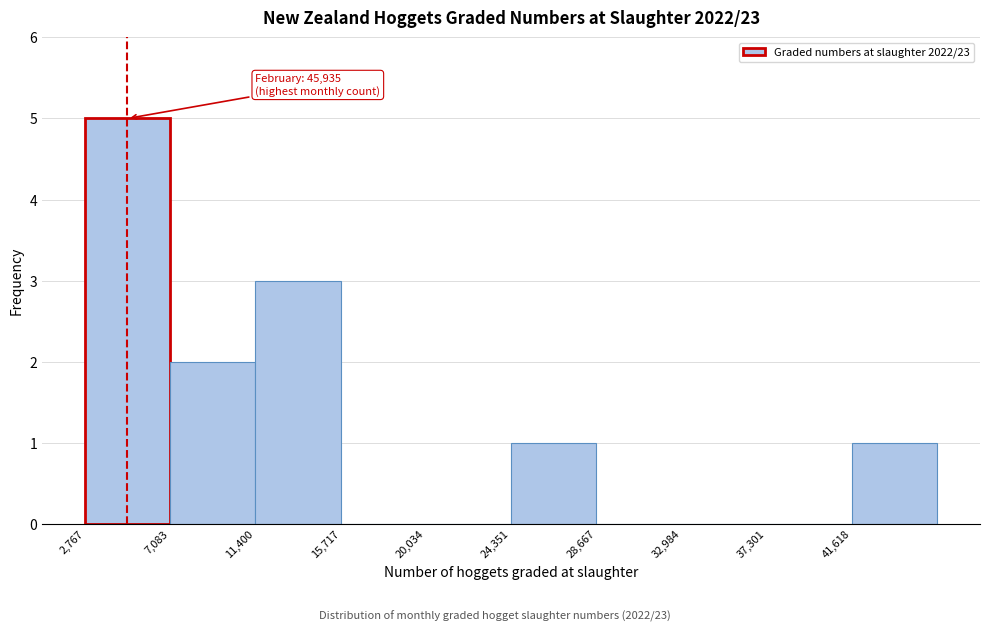

Which range on the x-axis has the tallest bar?

3000 to 7000